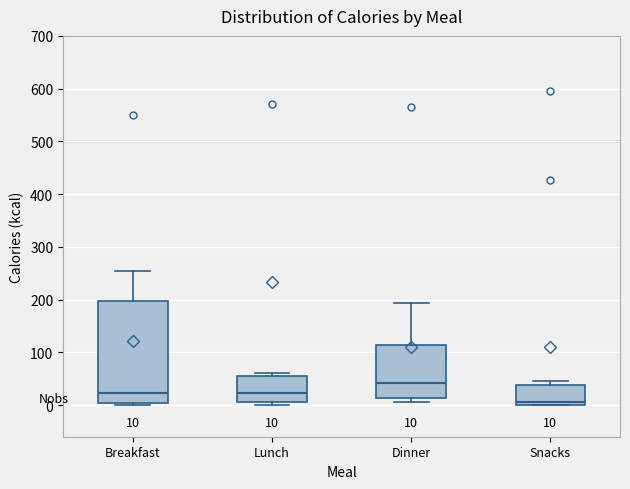

Which box is the tallest, from its lower edge to its upper edge?

Breakfast